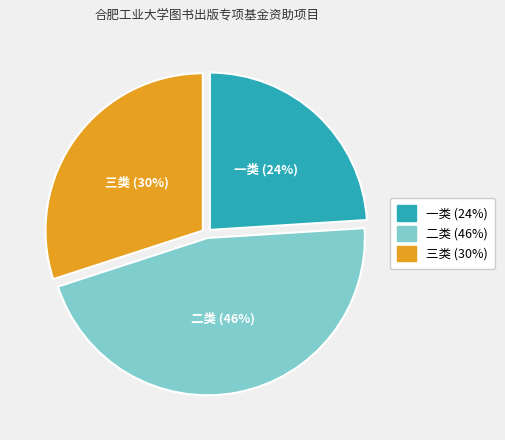

What is the largest slice in the pie chart?

二类